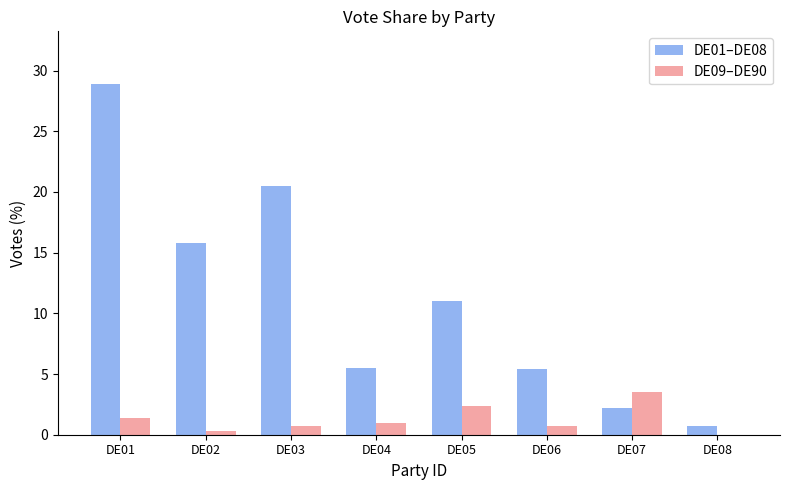

At which category is the sum across all series the highest?

DE01